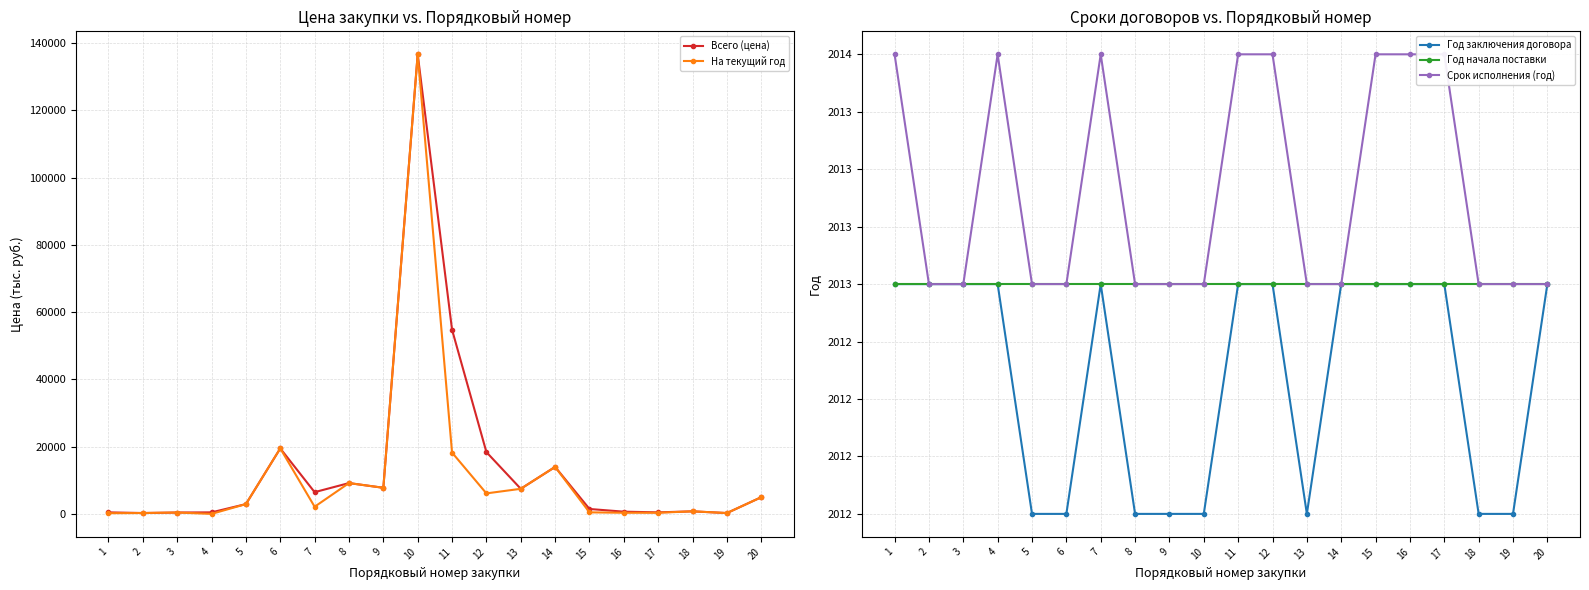

What is the average value of the Срок исполнения (год) series?

2013.4